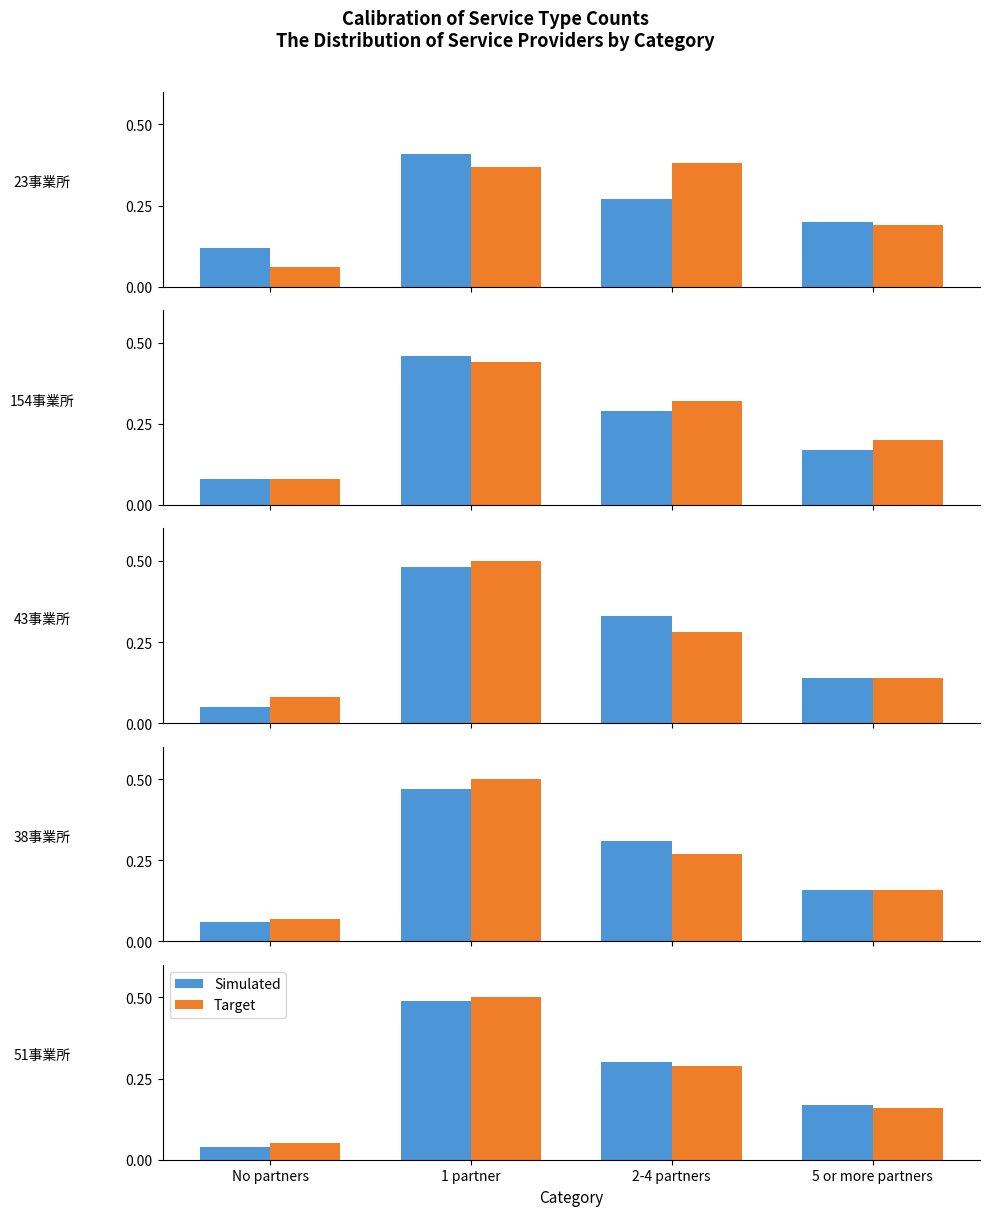

What is the maximum value shown in the chart?

0.5